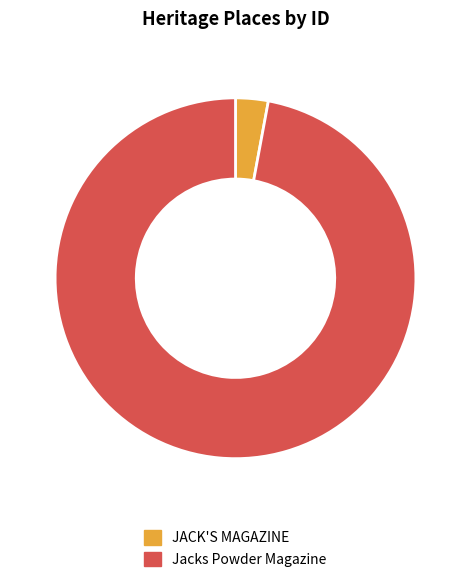

Rank the categories by value from lowest to highest.

JACK'S MAGAZINE, Jacks Powder Magazine